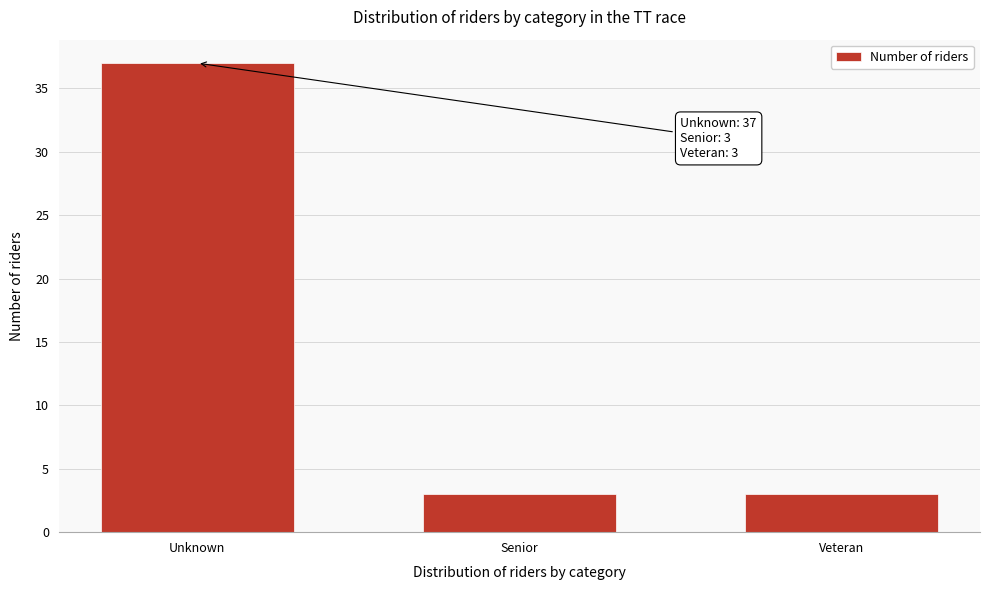

Reading left to right, what are all the values shown in this chart?

Unknown=37	Senior=3	Veteran=3